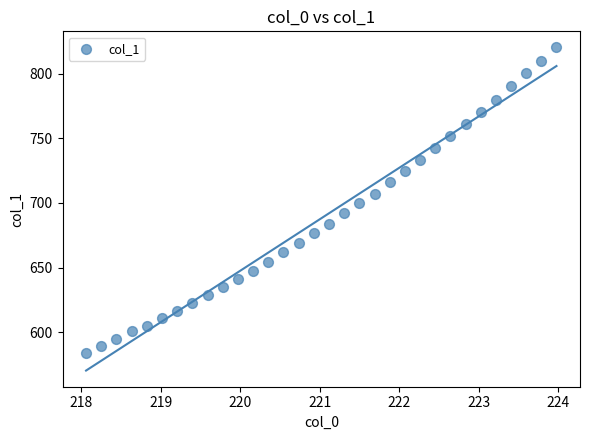

What is the range of Y values (max minus min)?

236.4